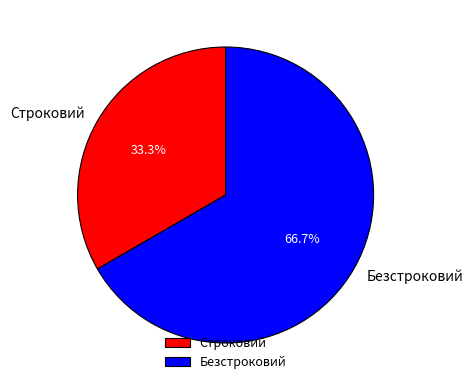

Which has a higher value, Строковий or Безстроковий?

Безстроковий